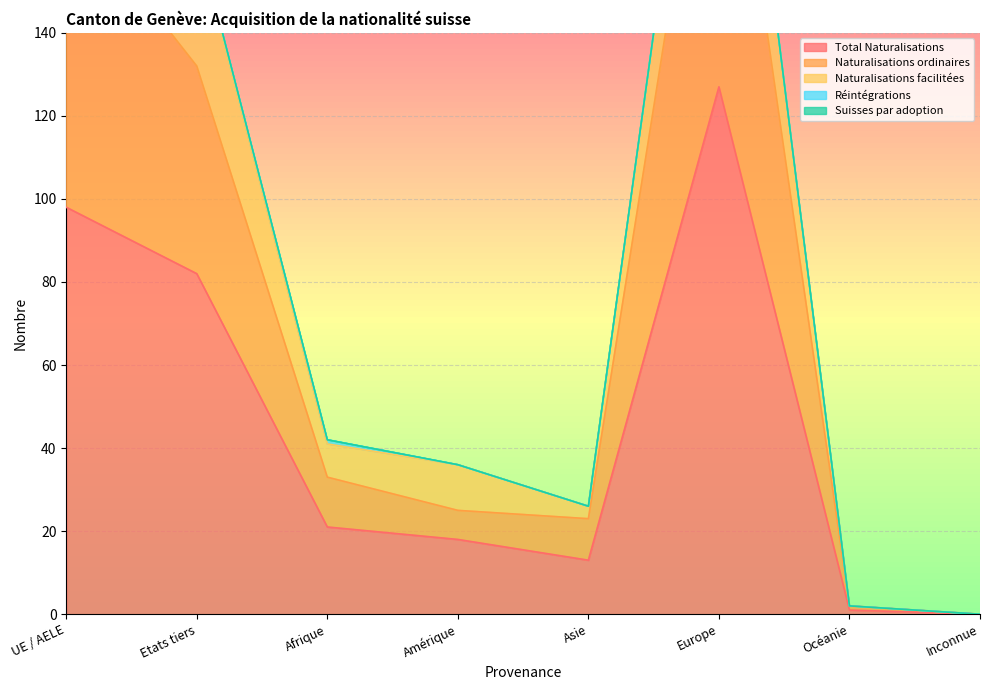

What position from the right is Océanie?

2